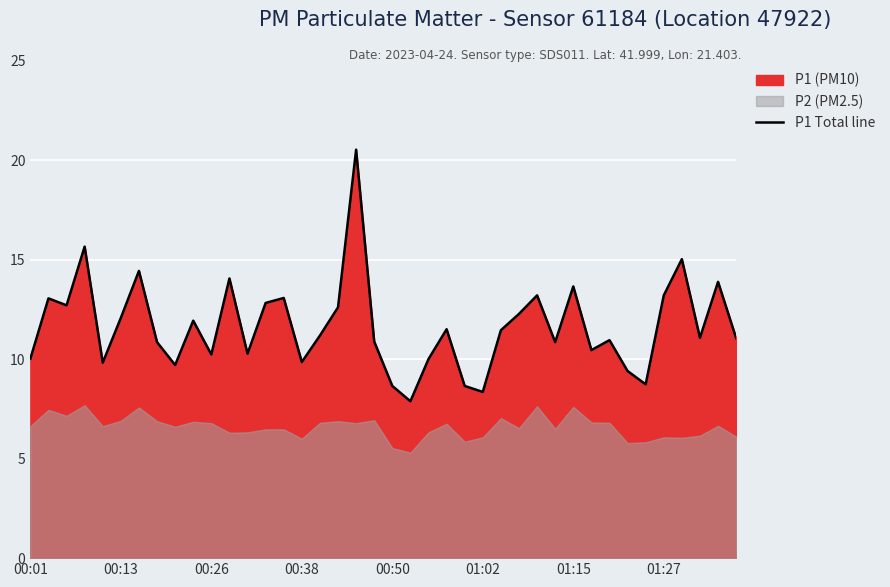

The value at 12 is 10.3. True or false?

True